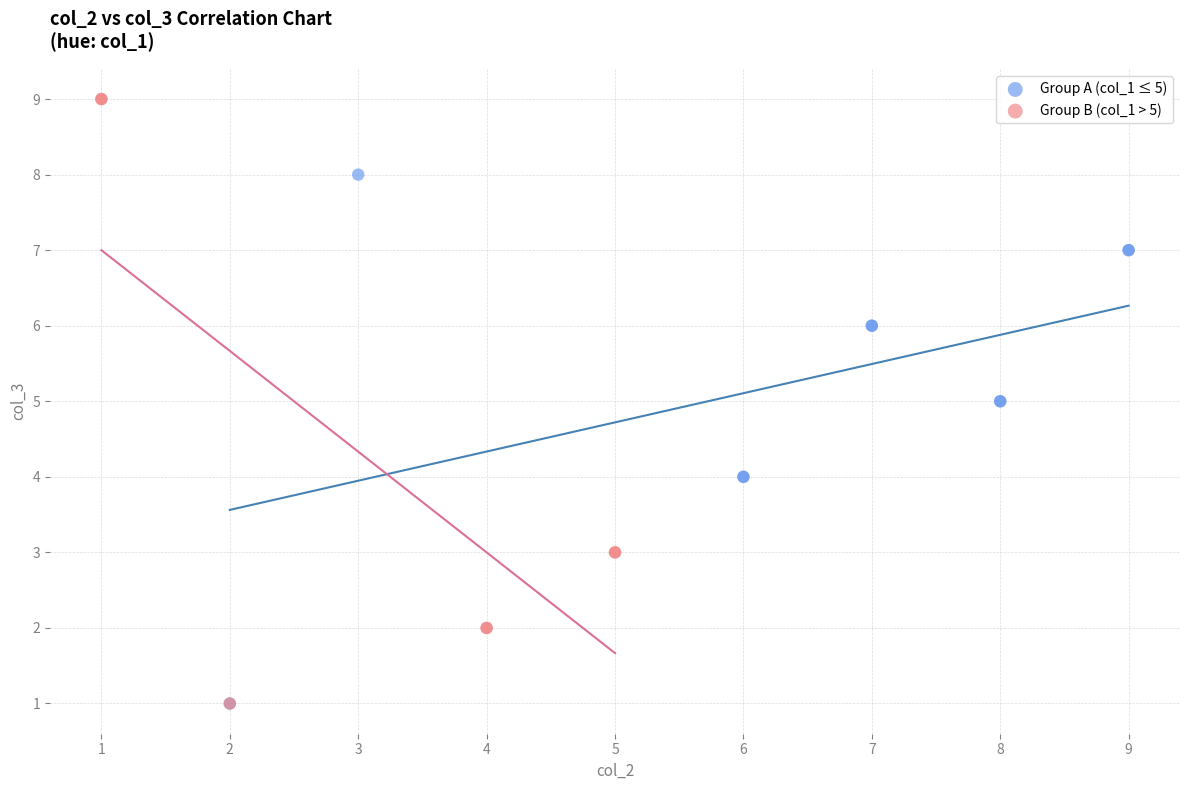

Which series contains the highest Y value?

Group B (col_1 > 5)